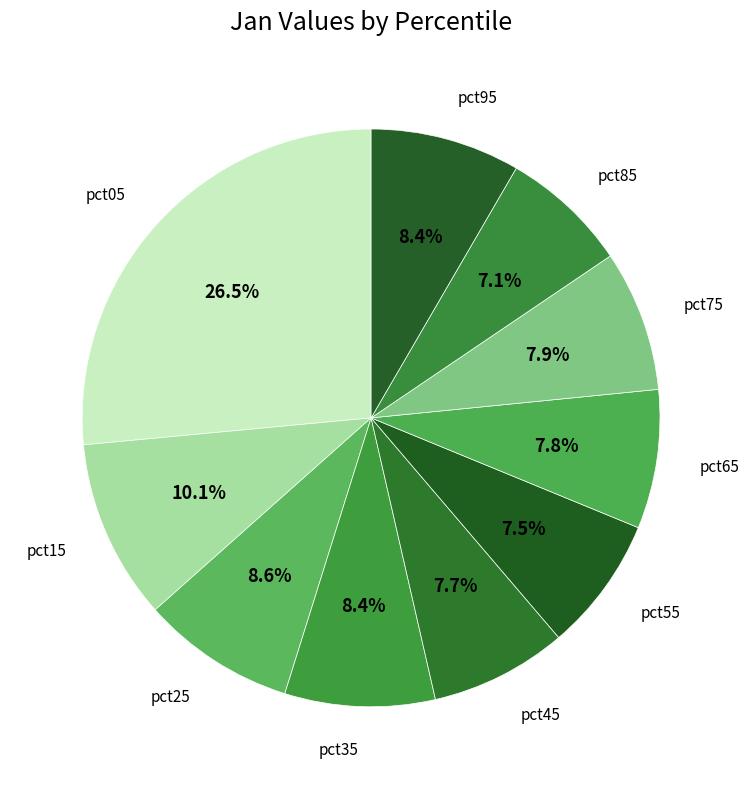

Rank the categories by value from highest to lowest.

pct05, pct15, pct25, pct35, pct95, pct75, pct65, pct45, pct55, pct85